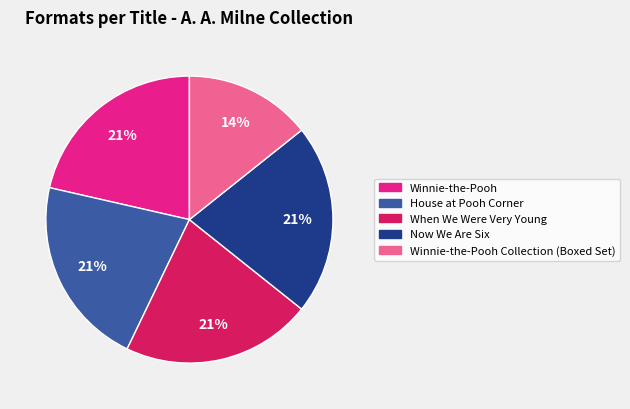

Approximately how many times larger is the value at Winnie-the-Pooh Collection (Boxed Set) compared to House at Pooh Corner?

0.7